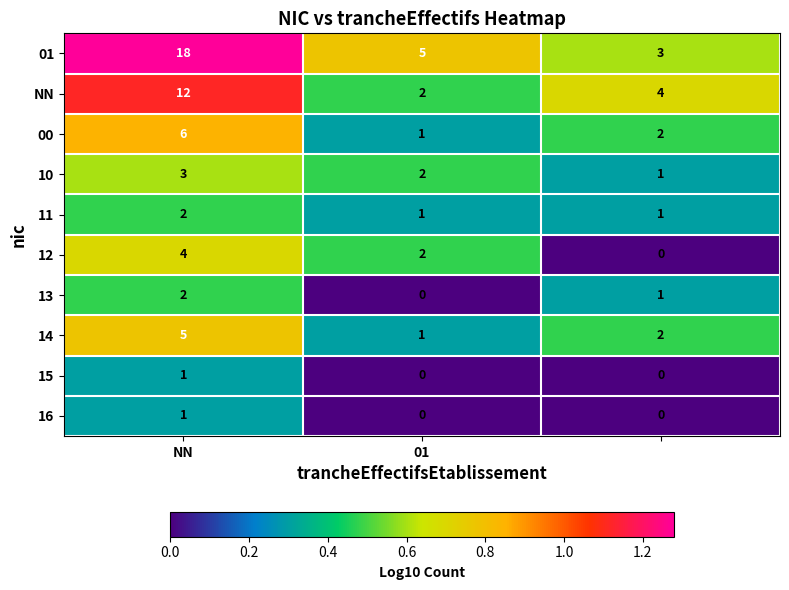

How many 16 values are between 0 and 1?

3